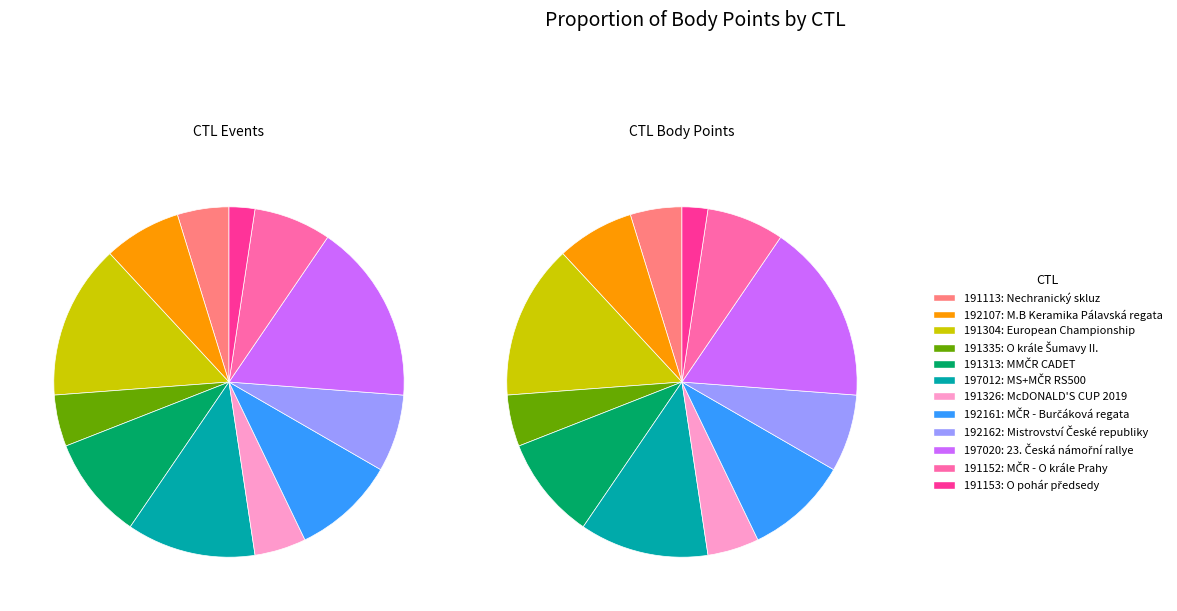

To the nearest percent, what is the difference between the largest and smallest slice percentages?

14%